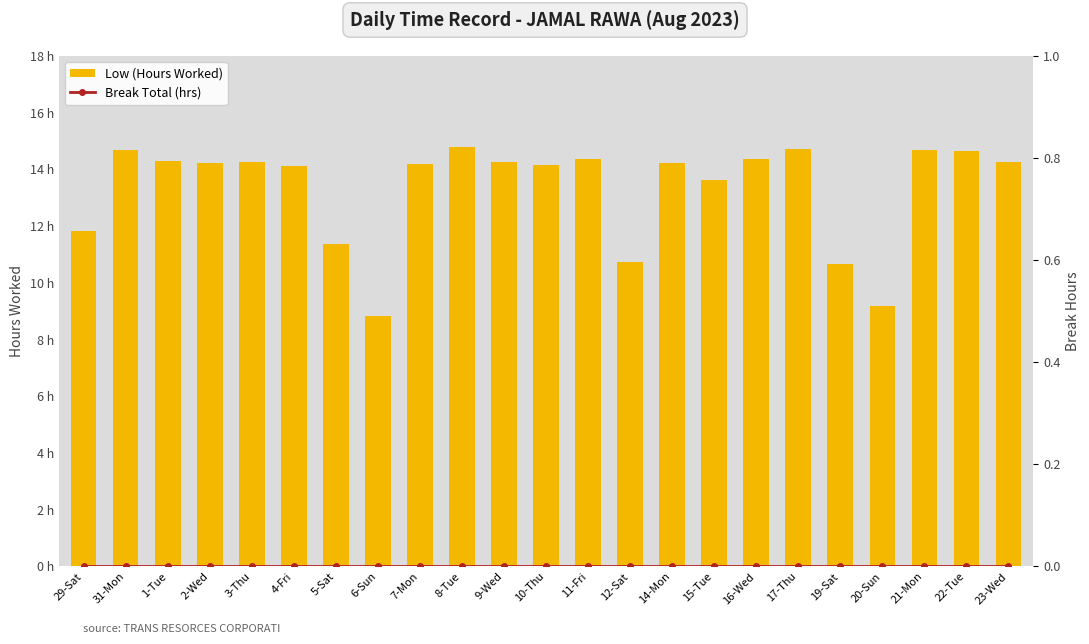

What is the label of the 12th bar from the left?

10-Thu